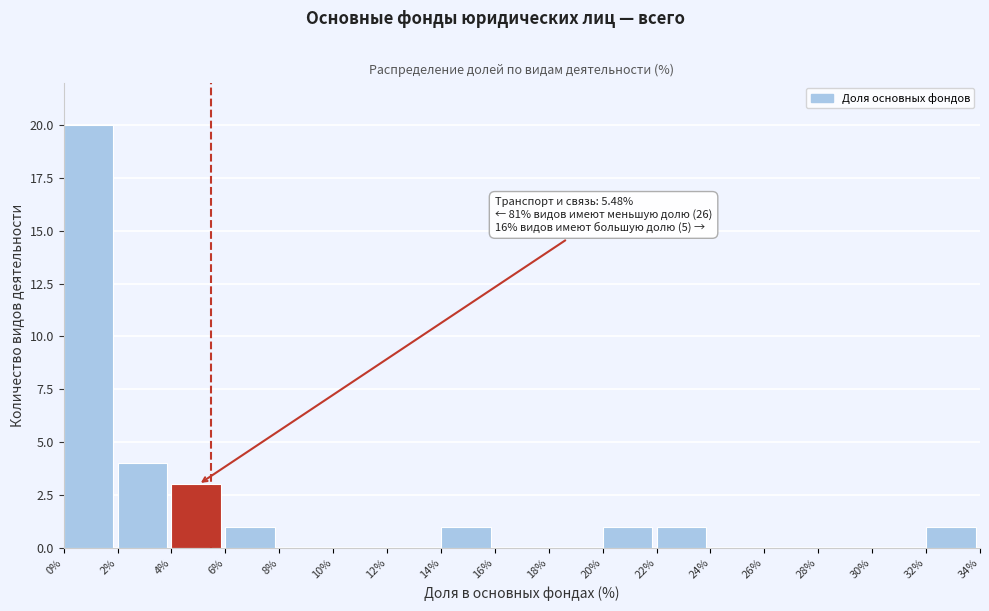

Over which range of the x-axis is the bar tallest?

0% to 2%